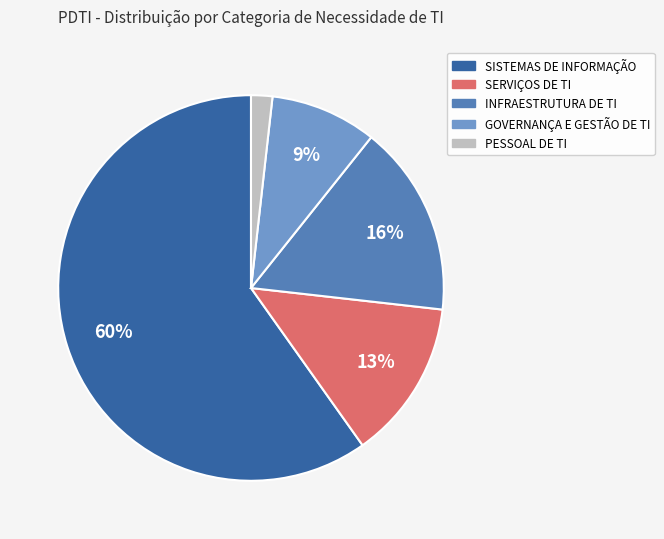

How many slices are in this pie chart?

5